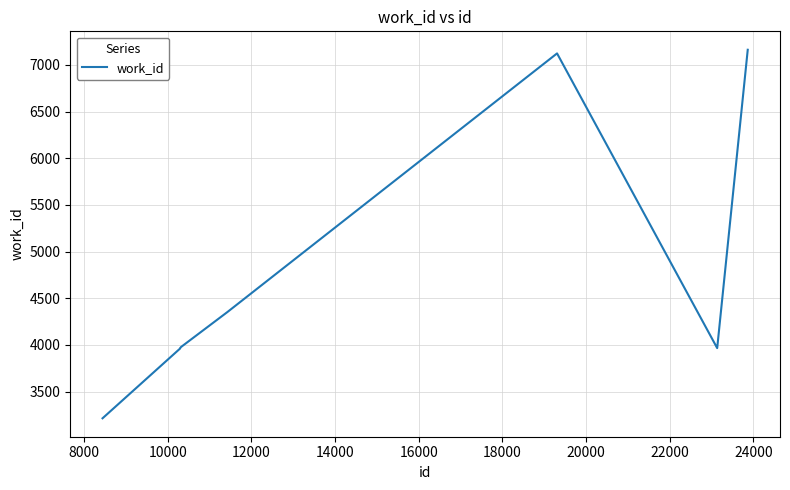

What is the difference between the second highest and minimum values?

3910